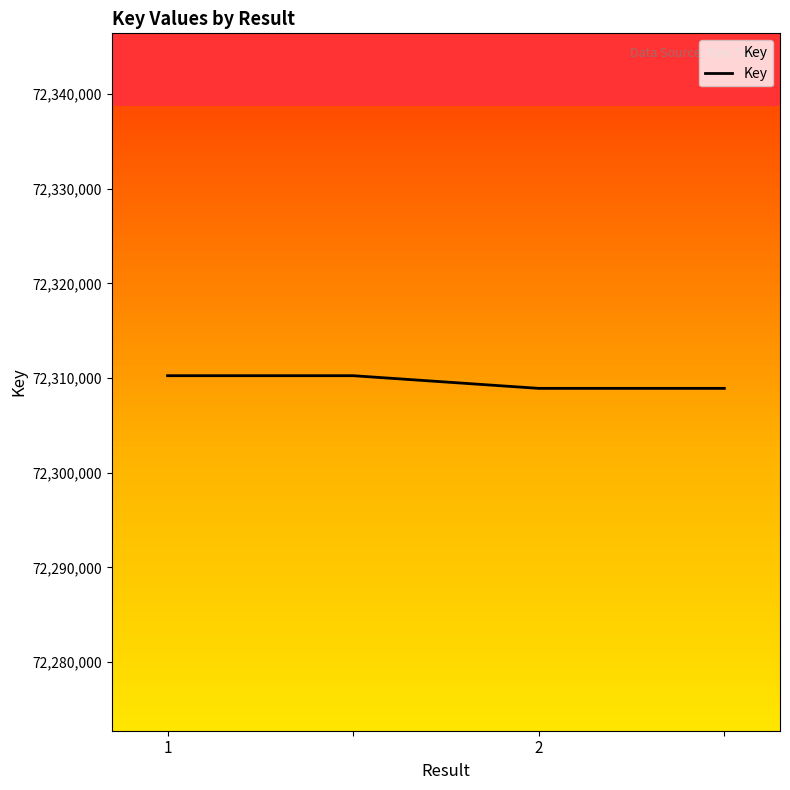

What is the sum of all values?

289238302